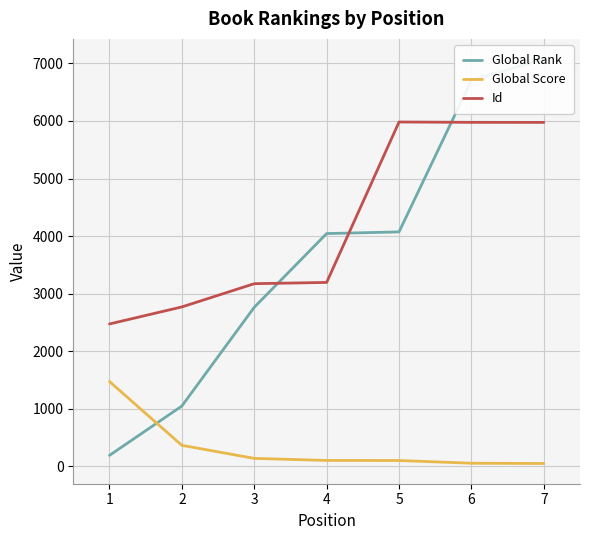

Which series has the largest range (max minus min)?

Global Rank